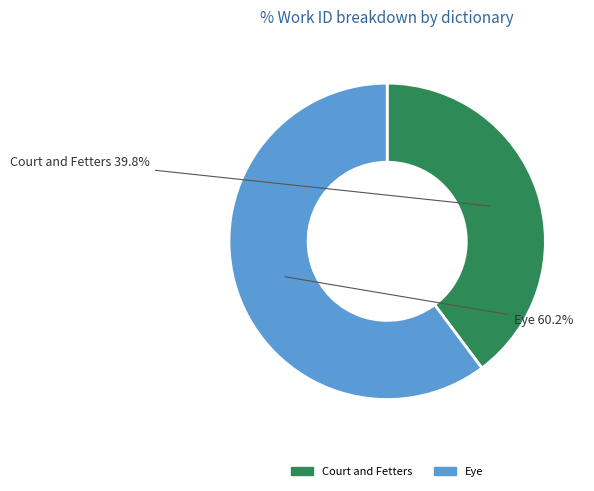

Which has a higher value, Court and Fetters or Eye?

Eye